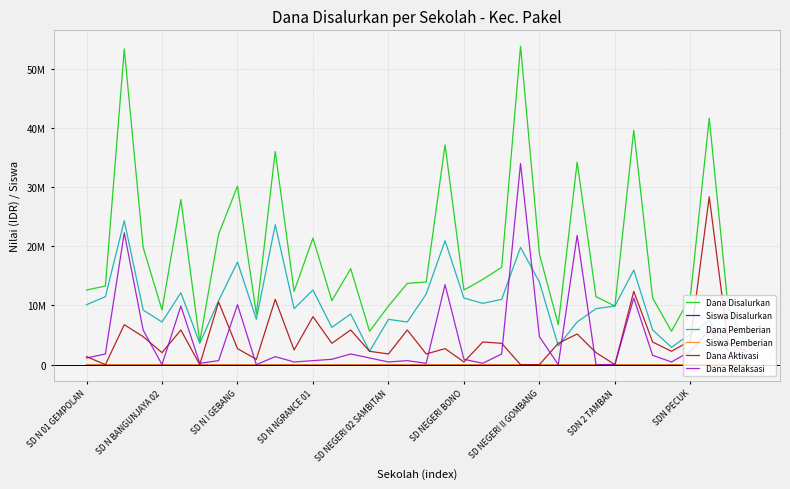

What are all the series names shown in the legend?

Dana Disalurkan, Siswa Disalurkan, Dana Pemberian, Siswa Pemberian, Dana Aktivasi, Dana Relaksasi